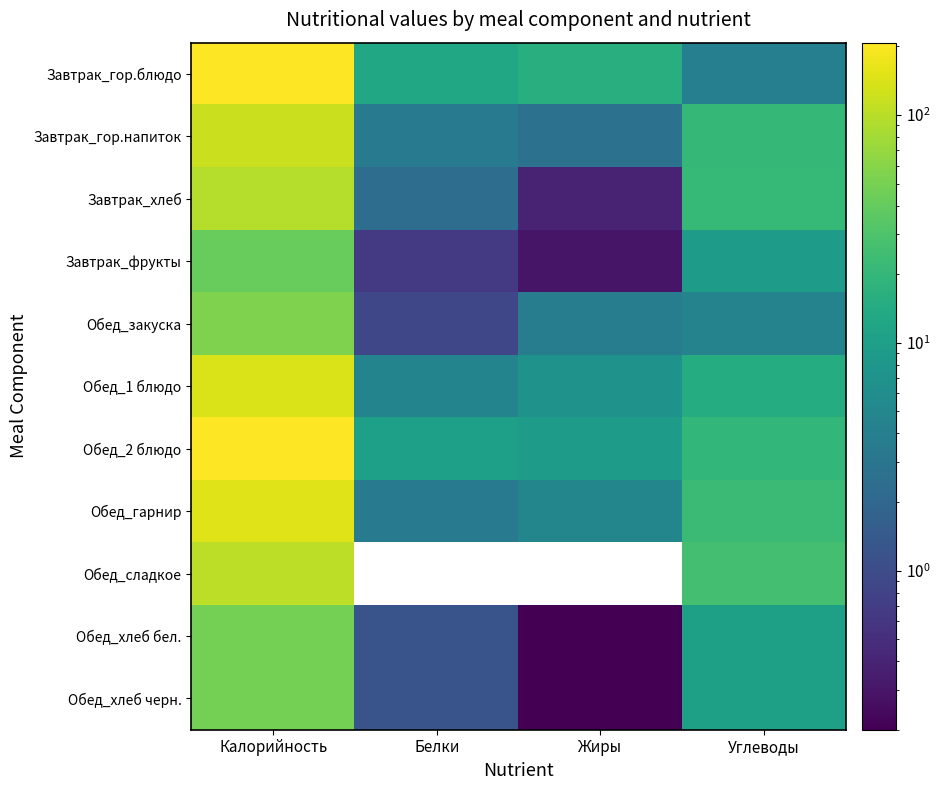

Where is Завтрак_гор.напиток nearest to the value 61?

Углеводы